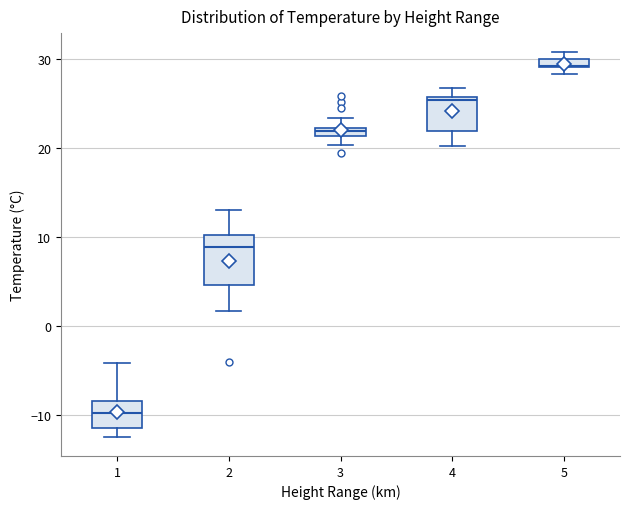

Which box is the tallest, from its lower edge to its upper edge?

2